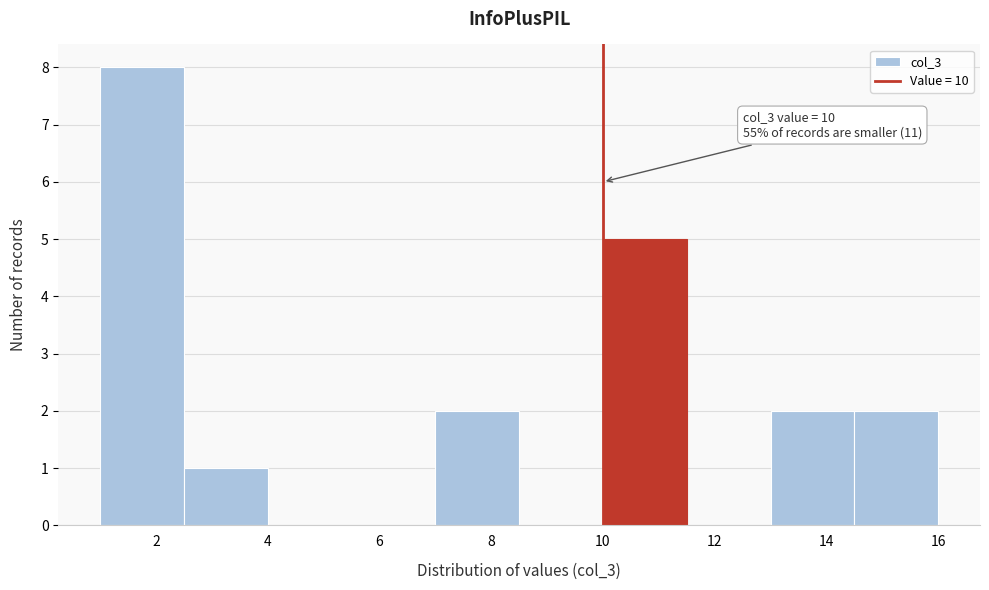

Over which range of the x-axis is the bar tallest?

1.0 to 2.5